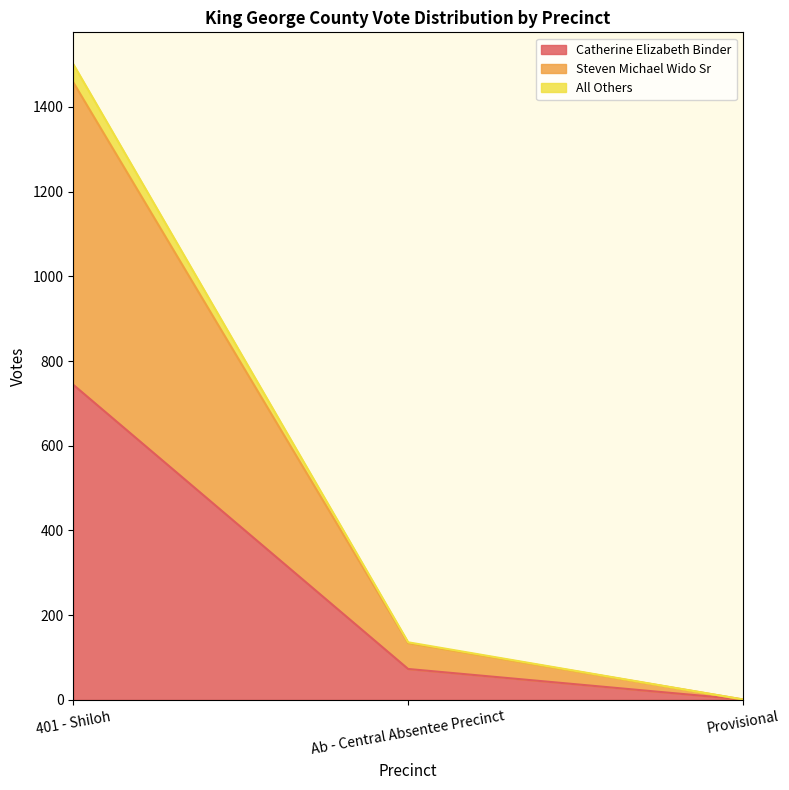

How many data points in Catherine Elizabeth Binder are less than 73?

1